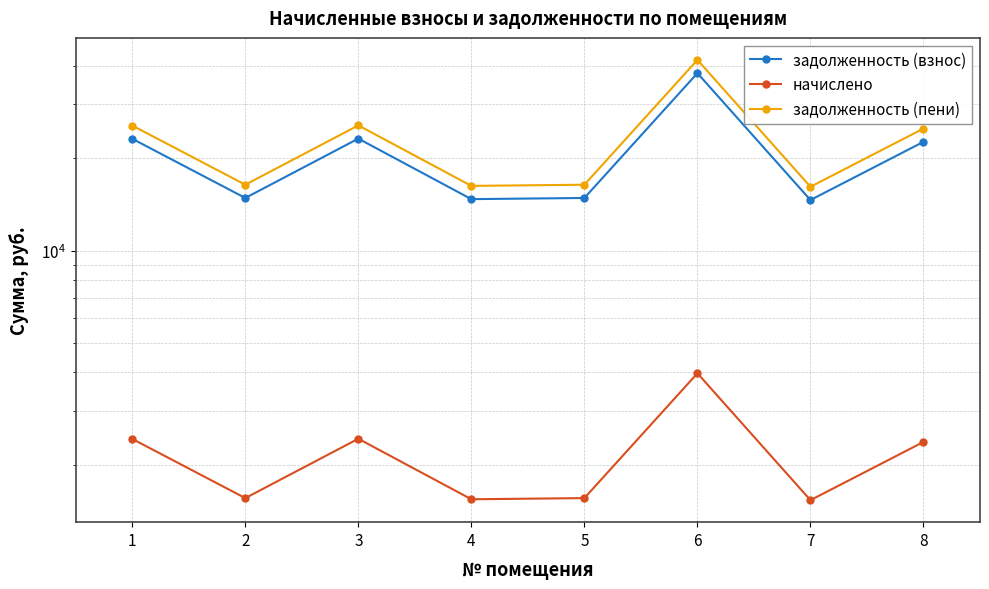

Rank the categories by начислено value from highest to lowest.

6, 3, 1, 8, 2, 5, 4, 7